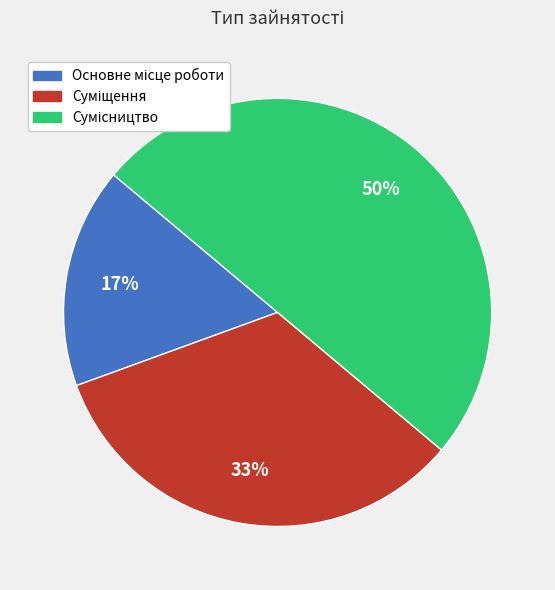

To the nearest percent, what is the difference between the largest and smallest slice percentages?

33%